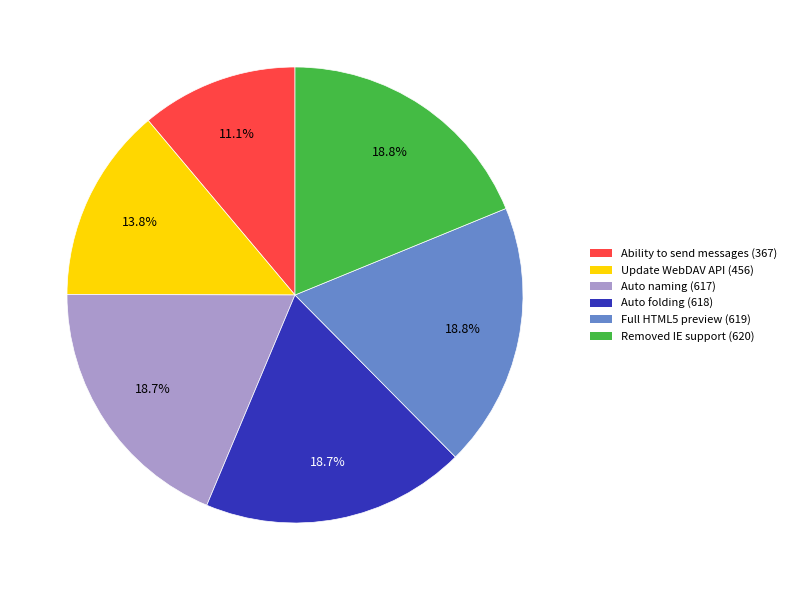

Approximately how many times larger is the value at Full HTML5 preview (619) compared to Ability to send messages (367)?

1.7